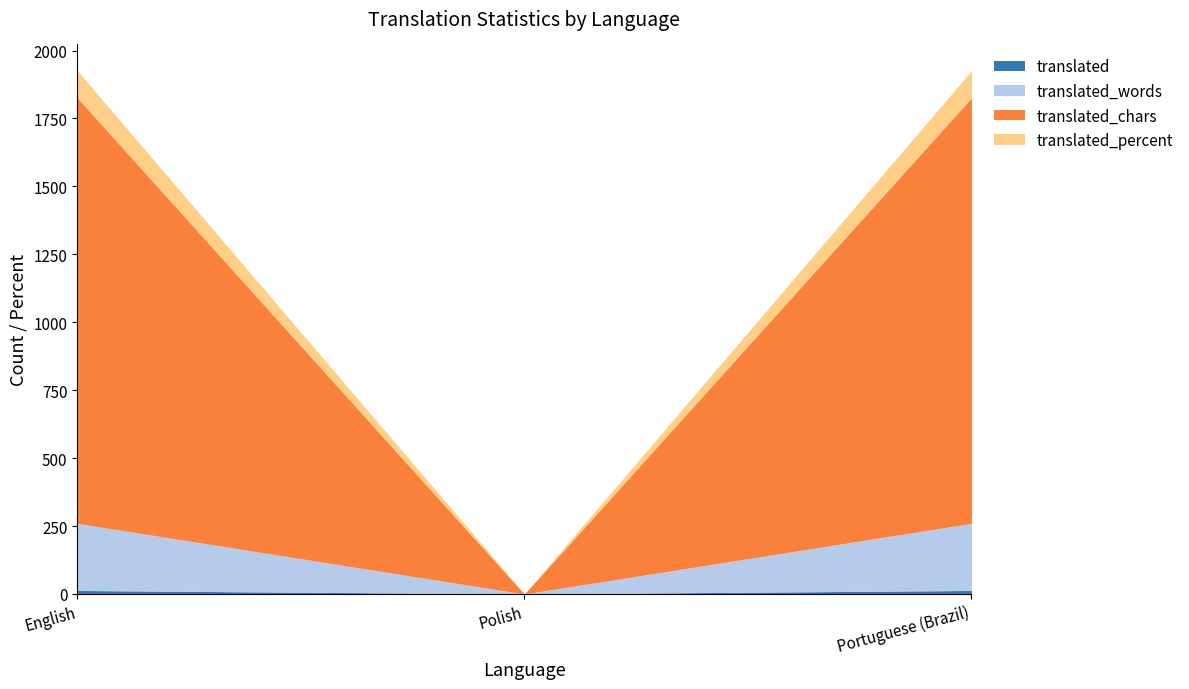

At how many categories does at least one series exceed 1195?

2